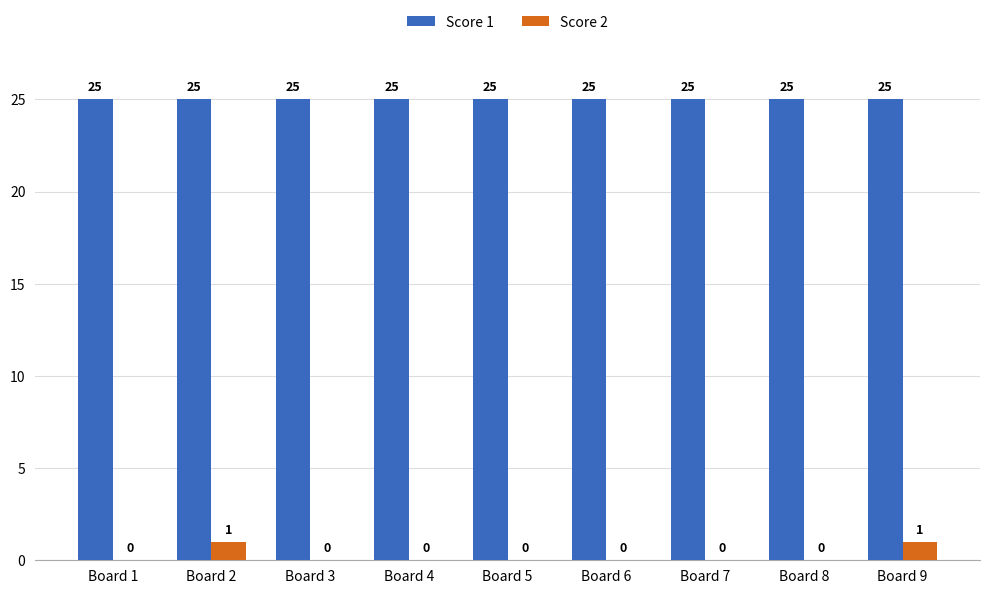

Is it true that Score 2 equals -1 at Board 6?

False